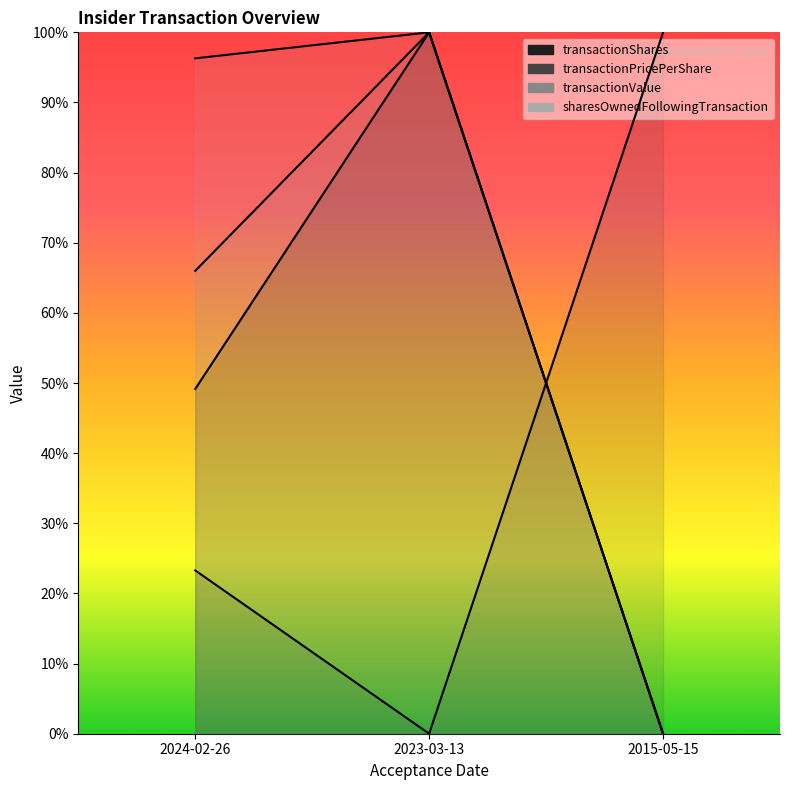

What is the maximum value for transactionPricePerShare?

1.0